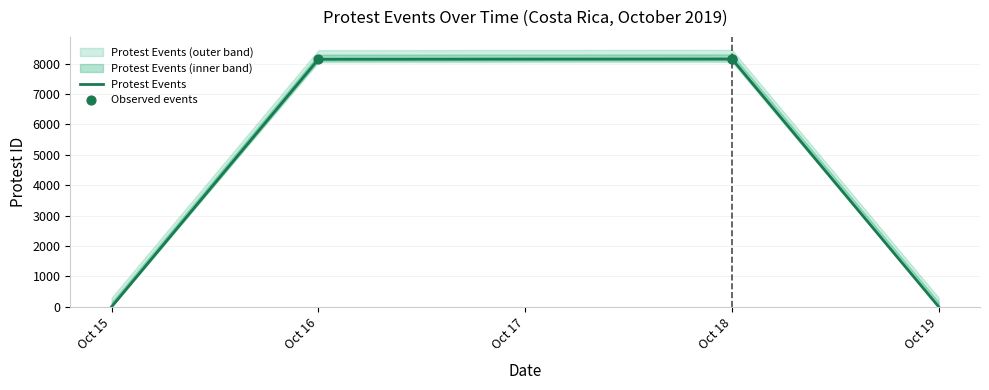

What is the change in value from Oct 16 to Oct 18?

+9